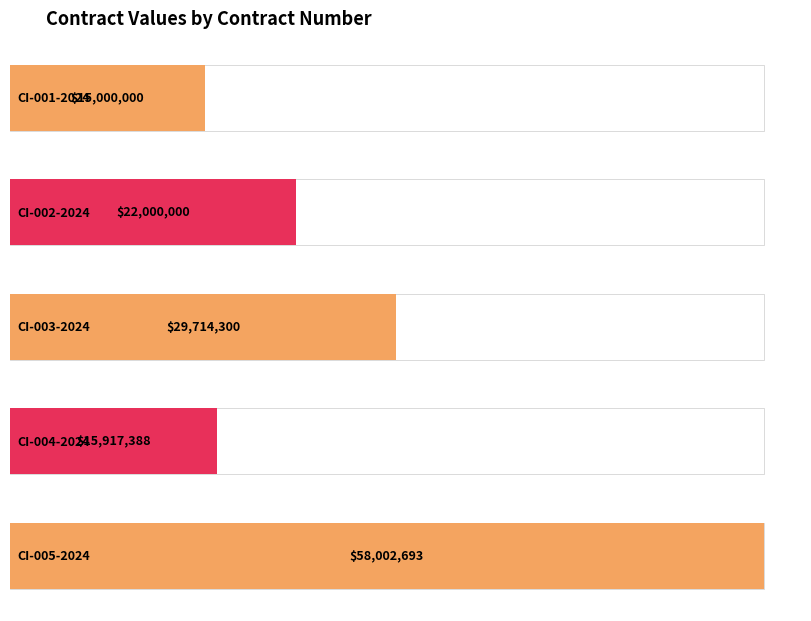

Which category has the highest value across all series?

CI-005-2024